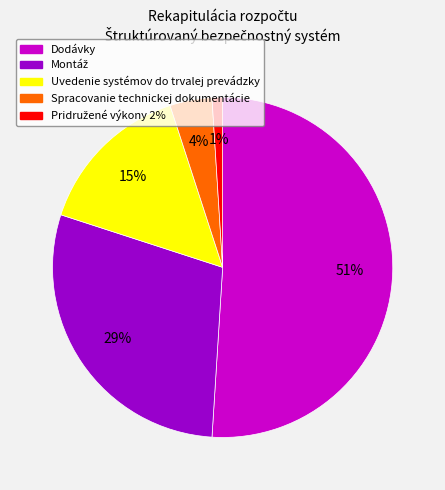

Is there any slice that represents more than half of the pie?

Yes